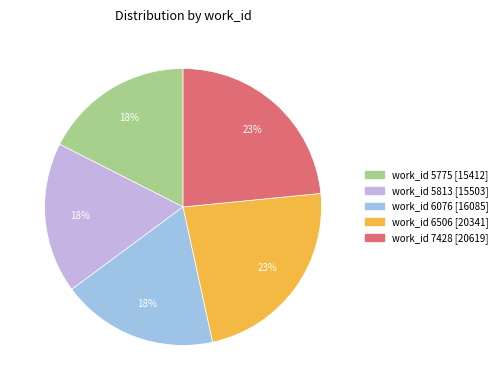

To the nearest percent, what is the average slice percentage?

20%